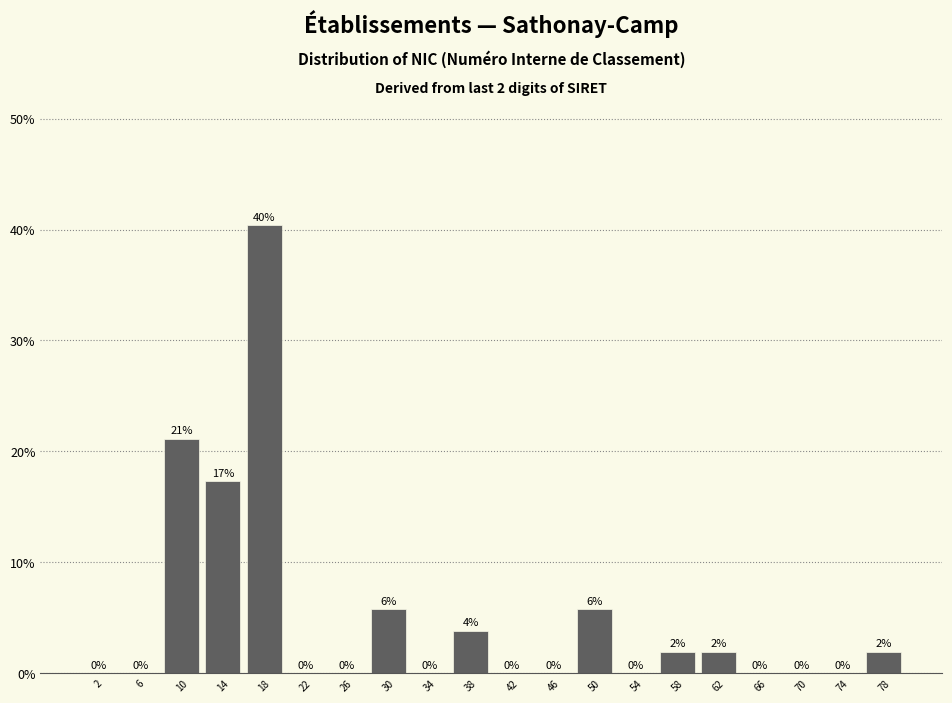

Which range on the x-axis has the tallest bar?

16 to 20